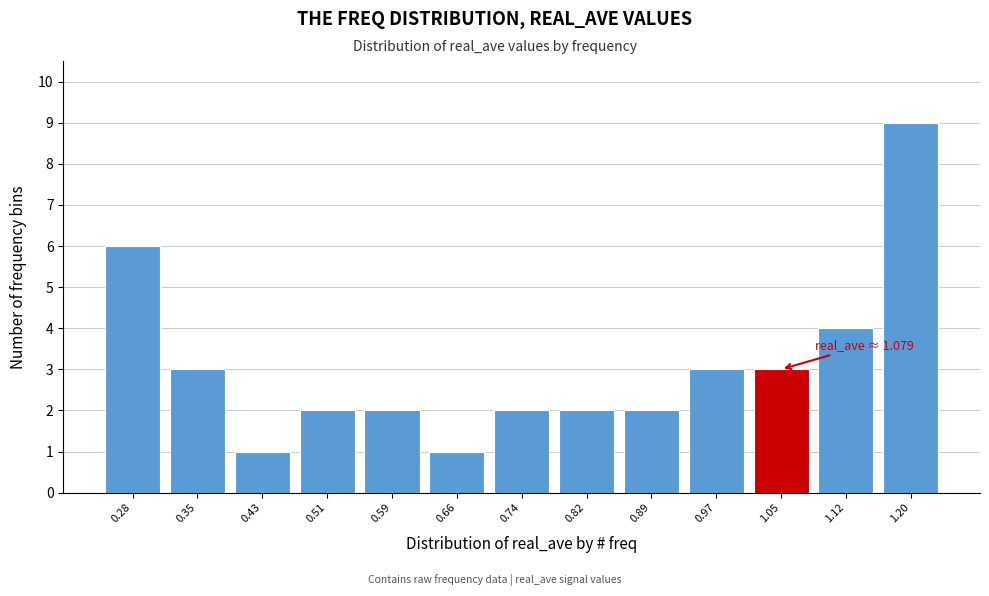

Over which range of the x-axis is the bar tallest?

1.16 to 1.24